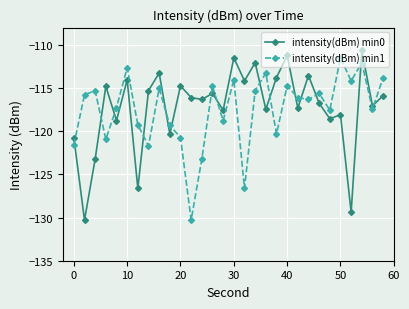

How many times do intensity(dBm) min0 and intensity(dBm) min1 cross each other?

15